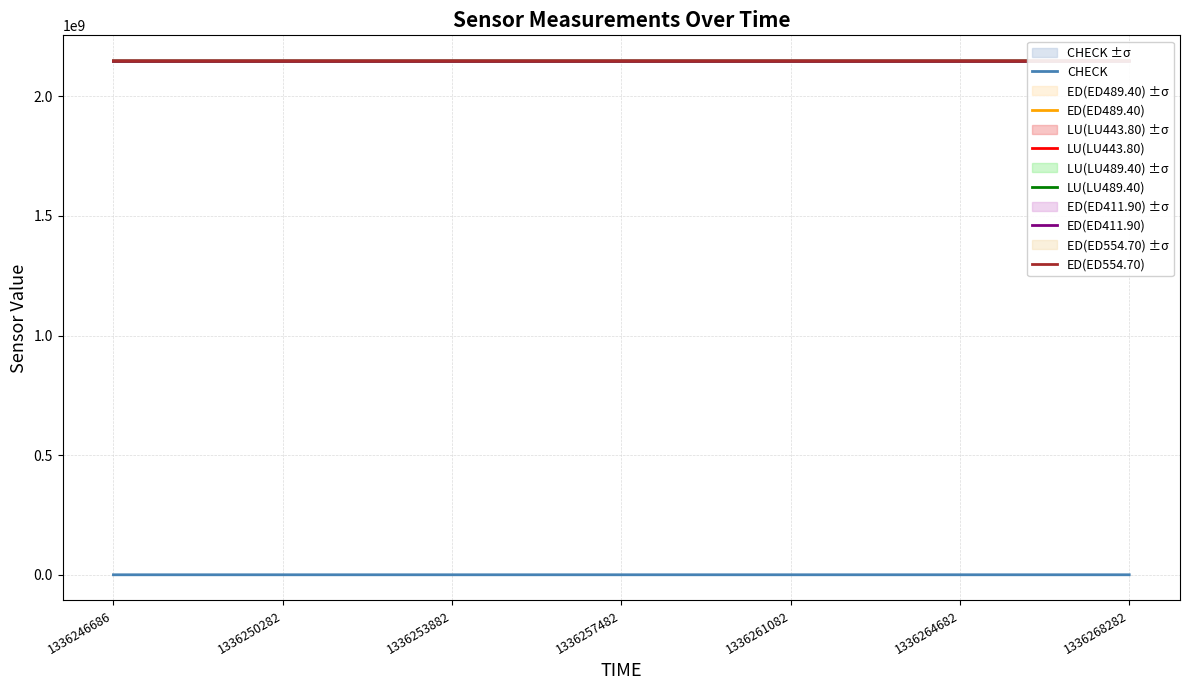

At which category does ED(ED411.90) reach its first local peak?

1336253882